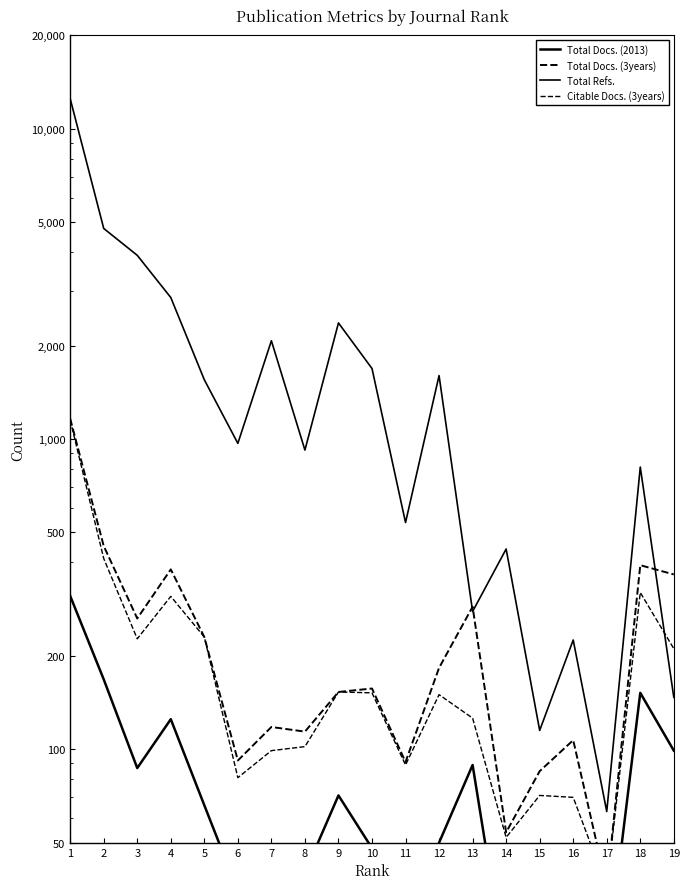

At which label does Total Docs. (2013) reach its minimum?

15